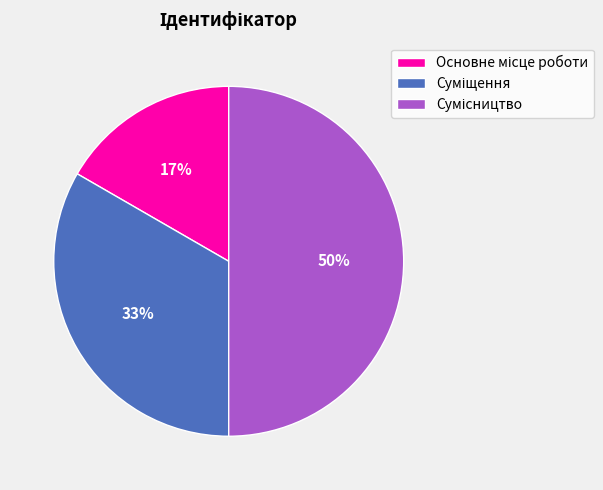

Count the number of slices in the pie.

3